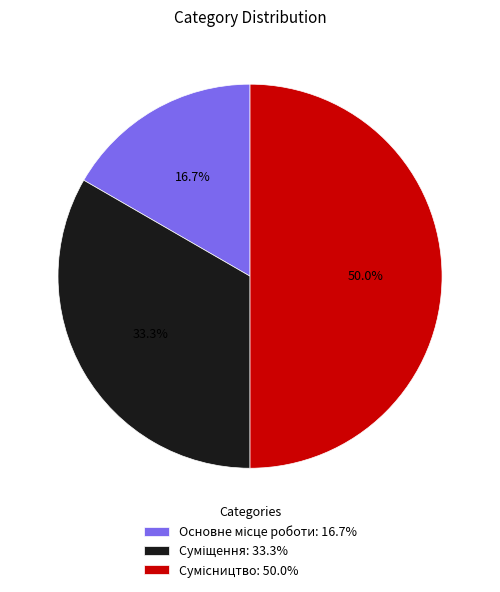

Does Сумісництво represent more than half of the total?

No